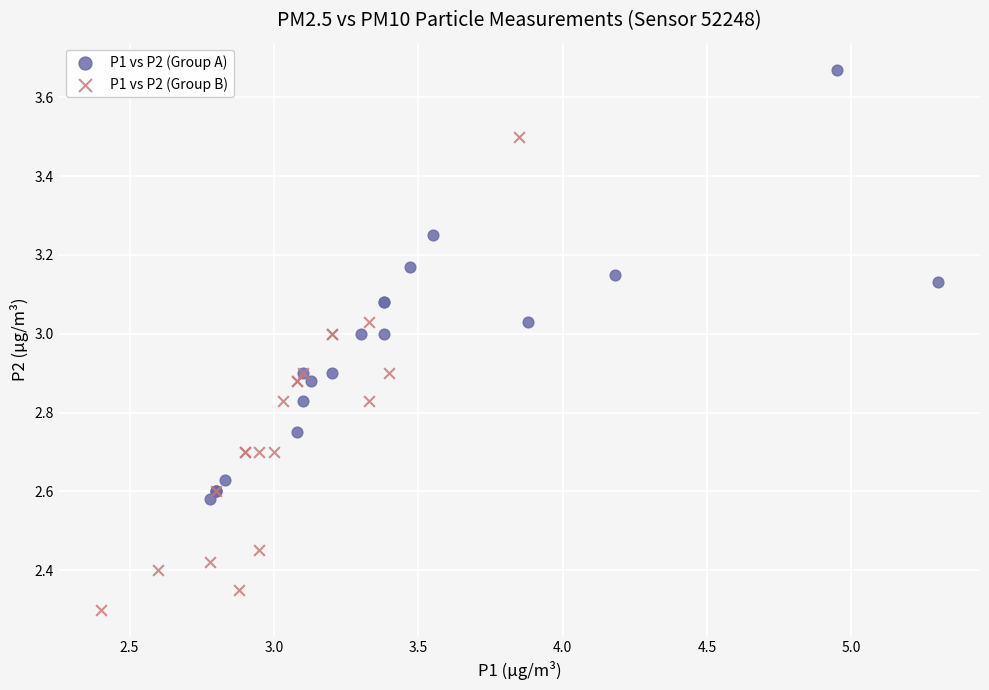

Which series reaches the minimum Y coordinate?

P1 vs P2 (Group B)